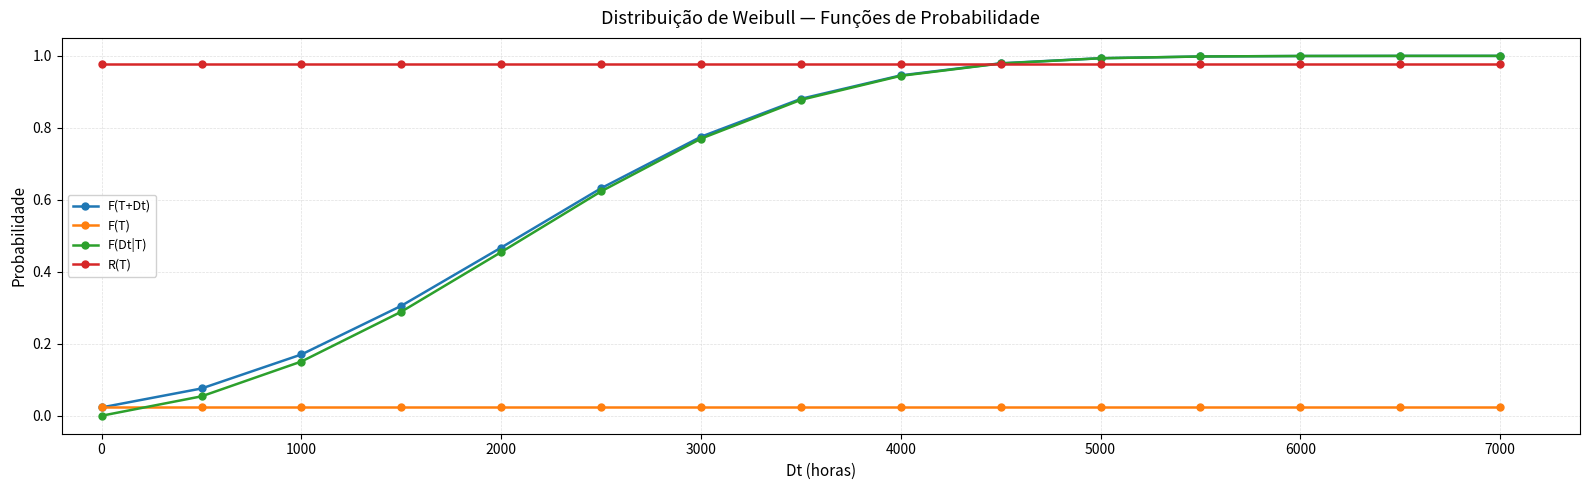

Which series has the largest range (max minus min)?

F(Dt|T)